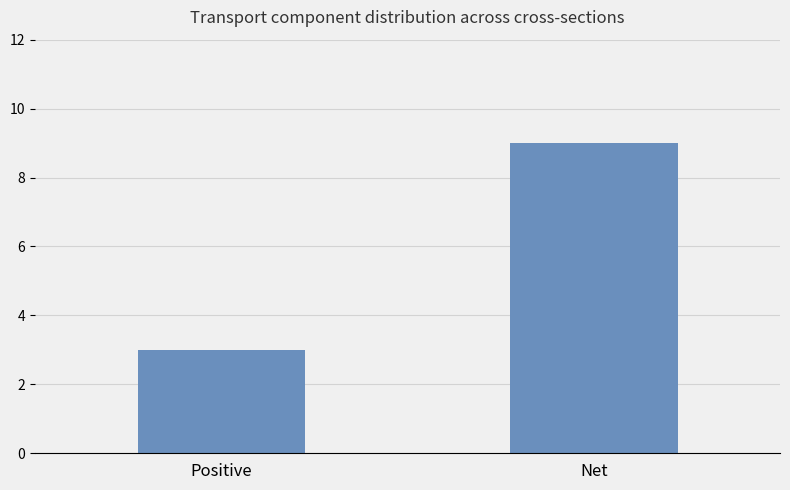

Which label corresponds to the smallest value in the chart?

Positive